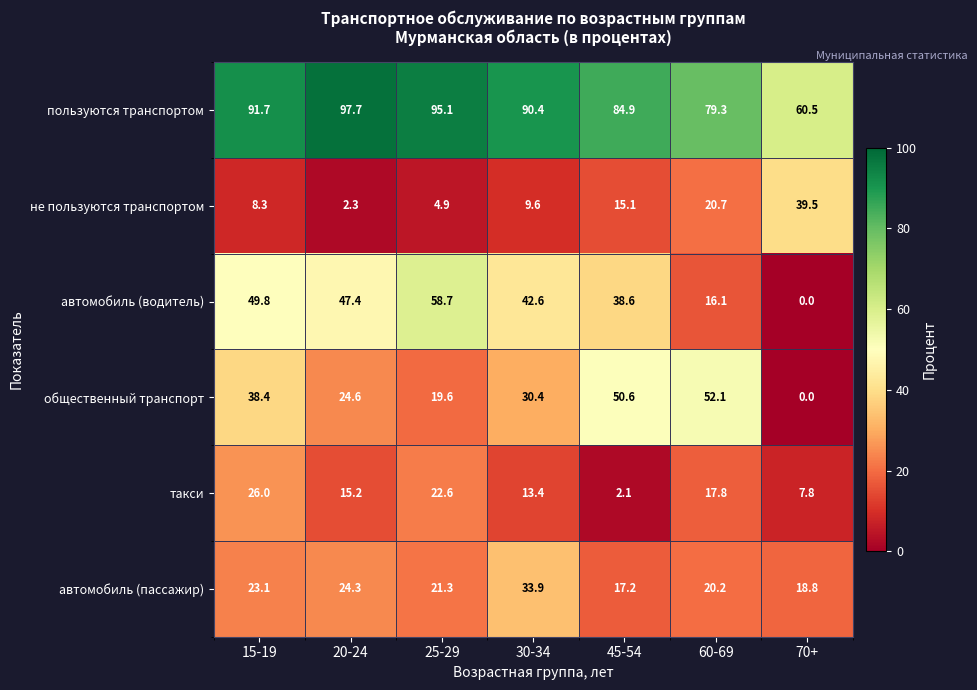

Is it true that такси equals 5.7 at 20-24?

False